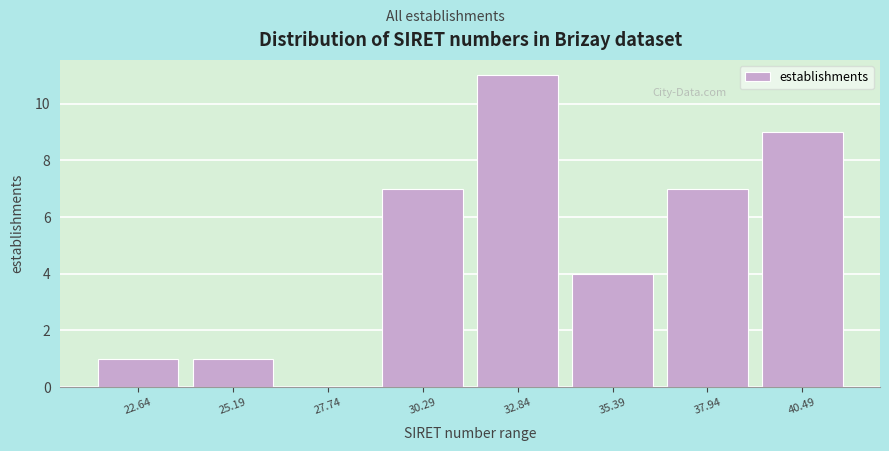

Reading right to left, transcribe all the data shown in this chart.

40.49=9	37.94=7	35.39=4	32.84=11	30.29=7	27.74=0	25.19=1	22.64=1